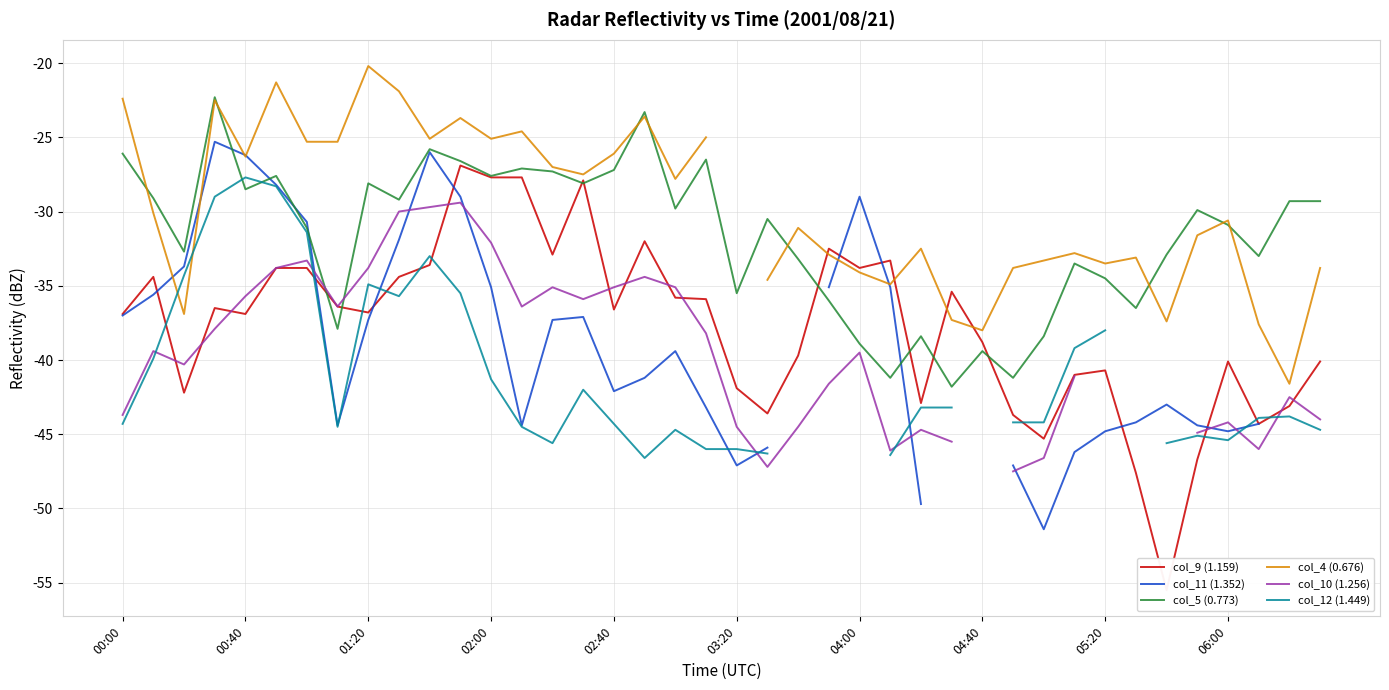

True or false: col_10 (1.256) and col_12 (1.449) cross at least once.

True